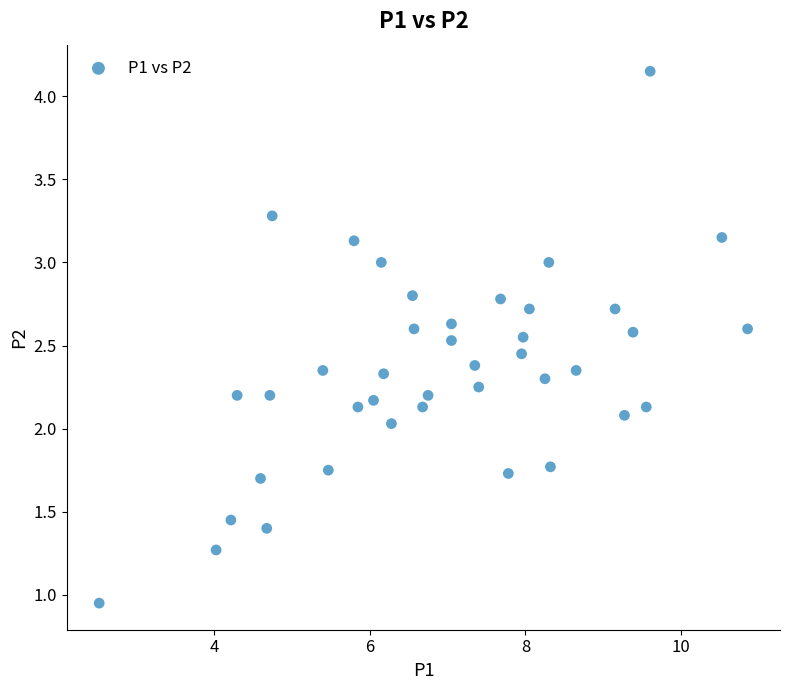

What is the range of X values (max minus min)?

8.3